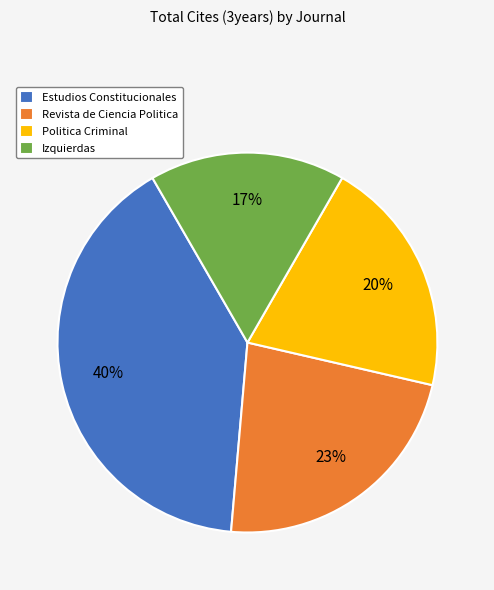

To the nearest percent, what portion does Revista de Ciencia Politica represent?

23%